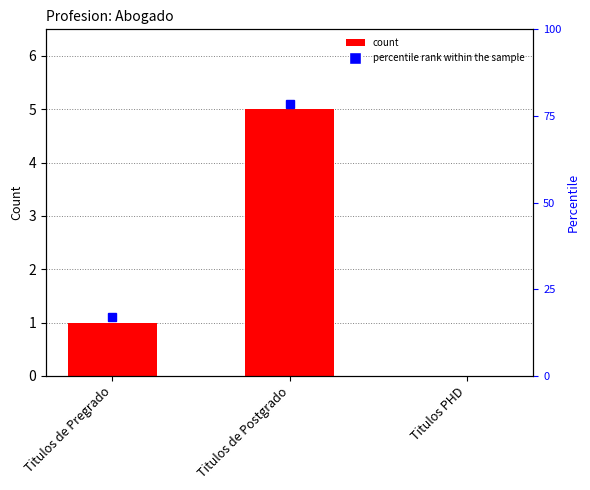

Which category has the highest value across all series?

Titulos de Postgrado